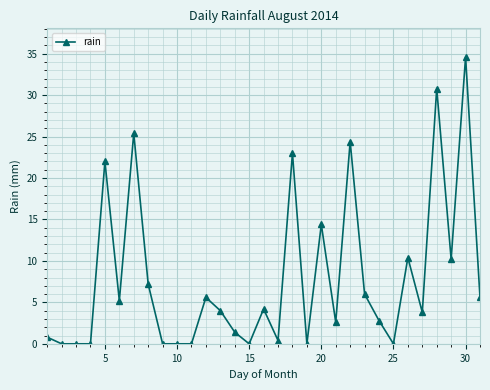

What is the greatest value displayed?

34.6